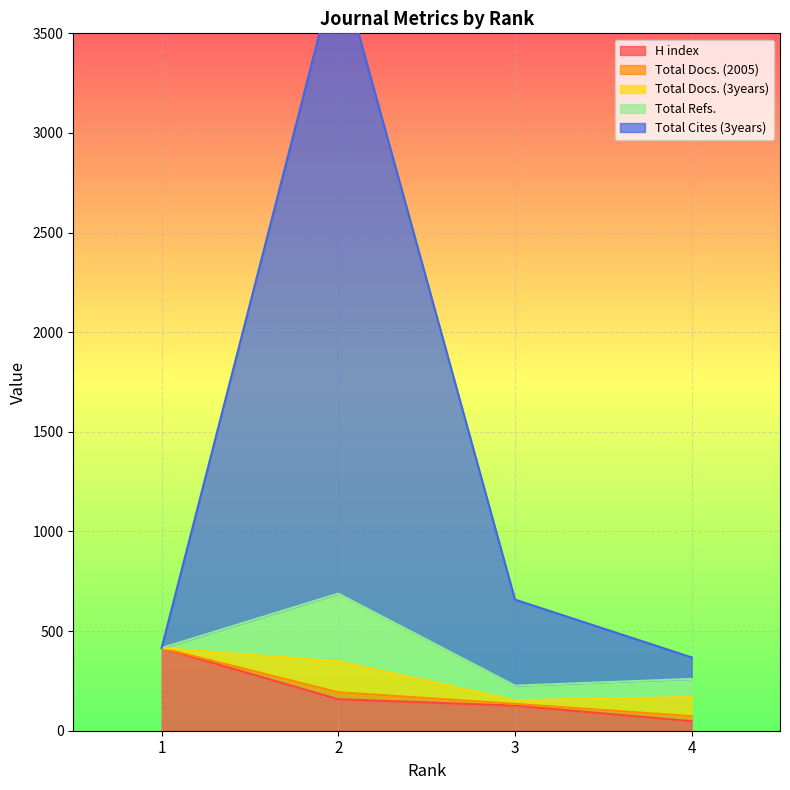

How many lines are shown in the chart?

5